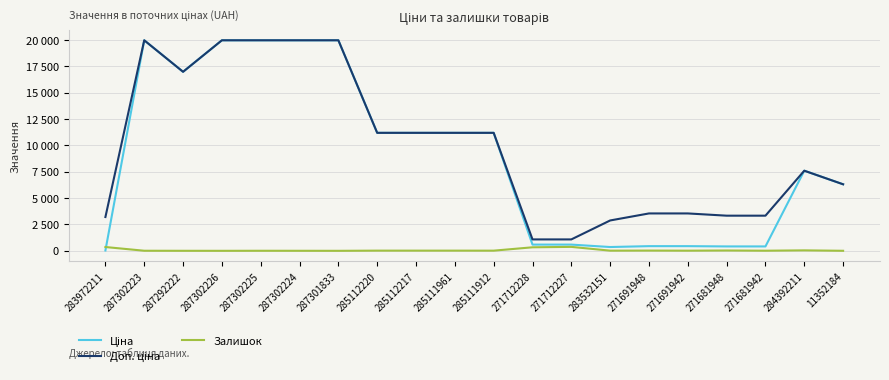

At how many categories does at least one series exceed 14815?

6